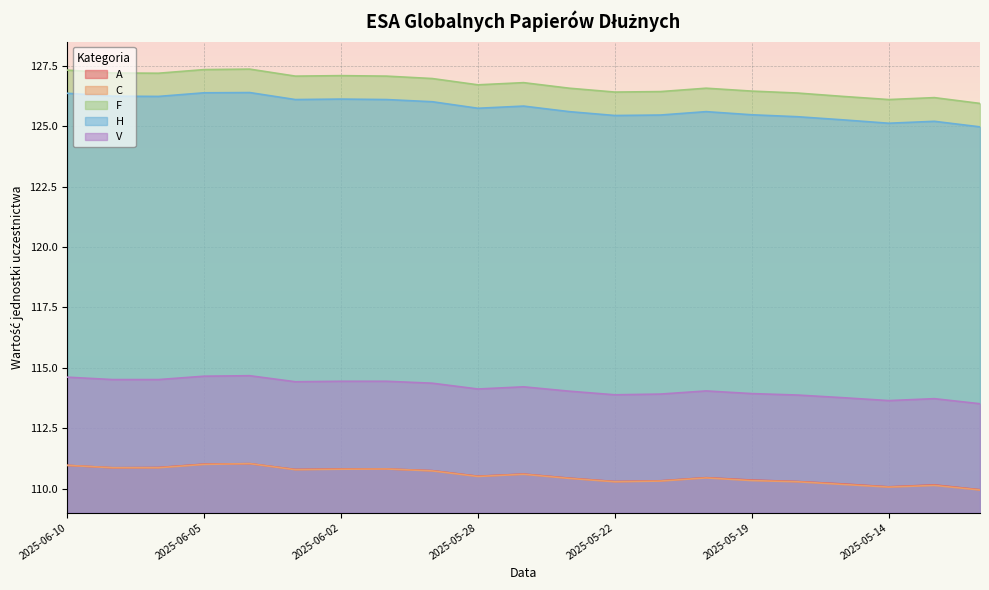

List the series in order of their peak value, lowest first.

A, C, V, H, F